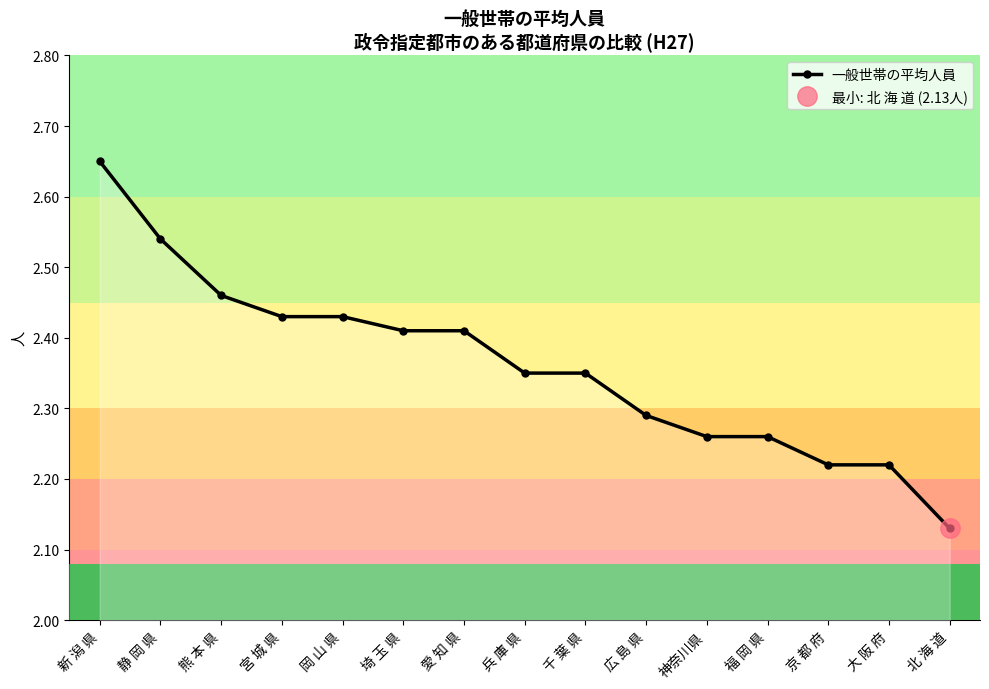

How many categories are shown in the chart?

15